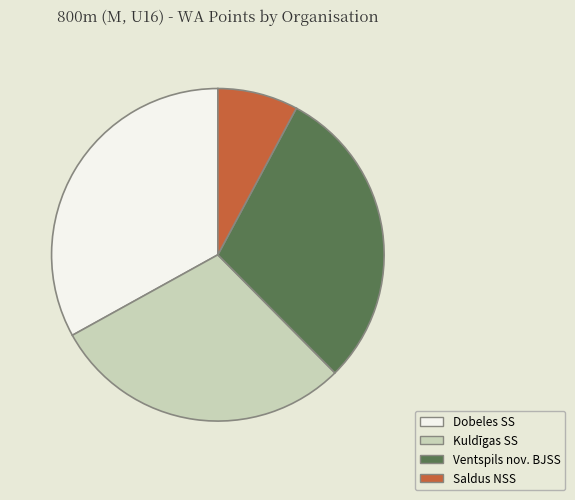

Approximately how many times larger is the value at Ventspils nov. BJSS compared to Saldus NSS?

3.8